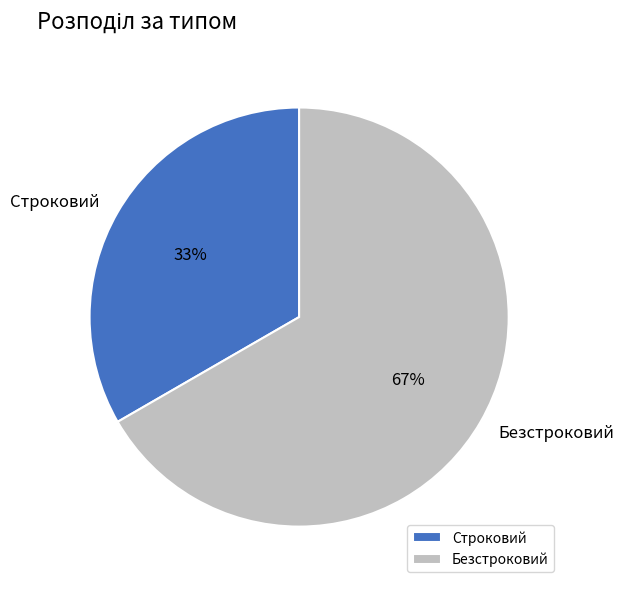

Is it true that Строковий is 28% of the pie?

False